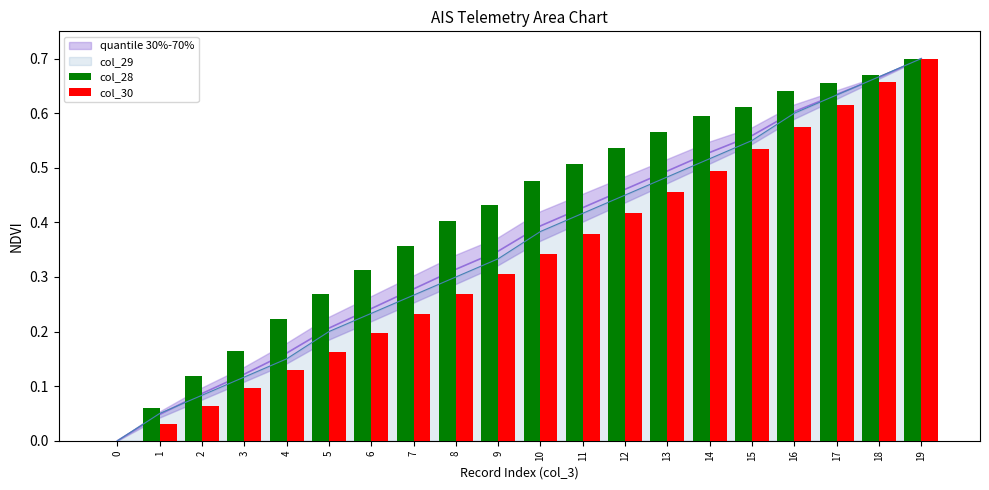

Which series has the largest range (max minus min)?

col_28